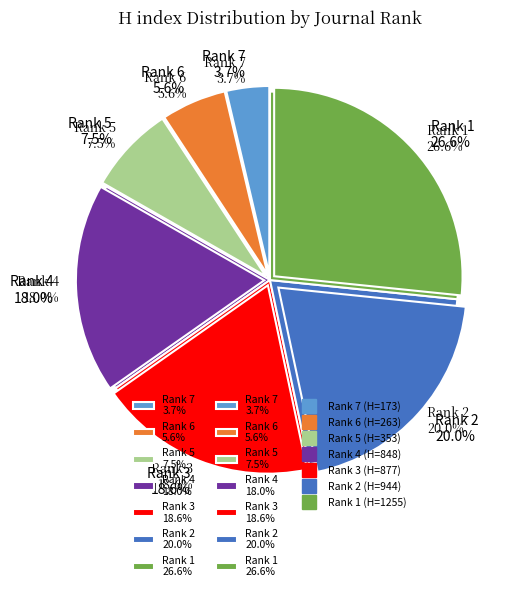

To the nearest percent, what percentage of the pie is Rank 5?

7%